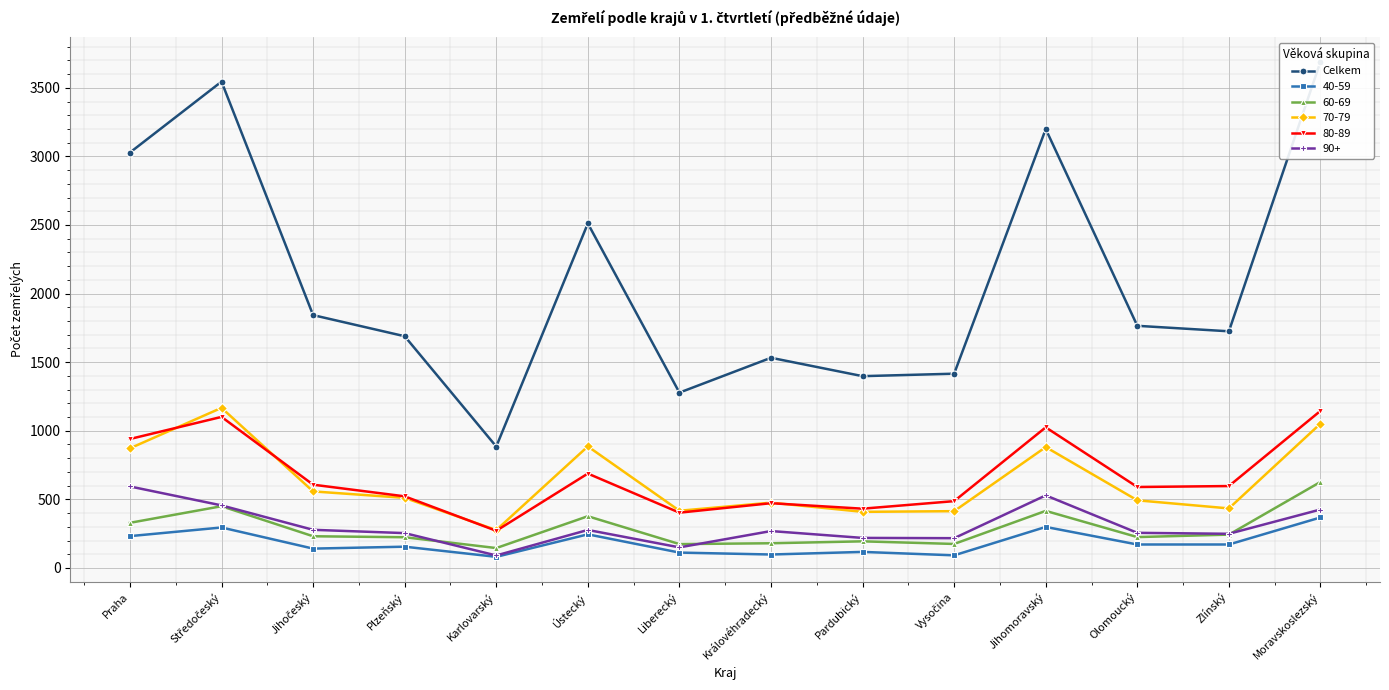

How many values are below 1765?

7